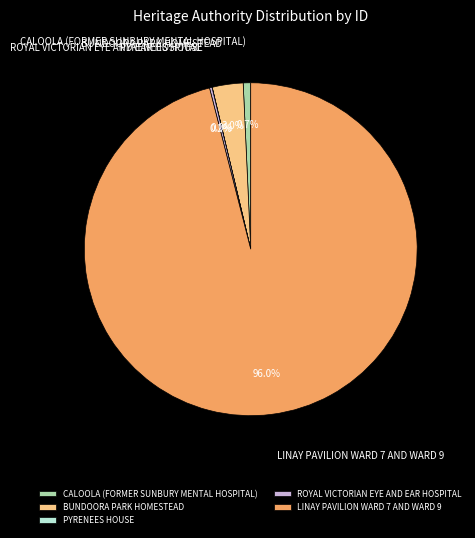

Combined, do BUNDOORA PARK HOMESTEAD and LINAY PAVILION WARD 7 AND WARD 9 account for over 50%?

Yes